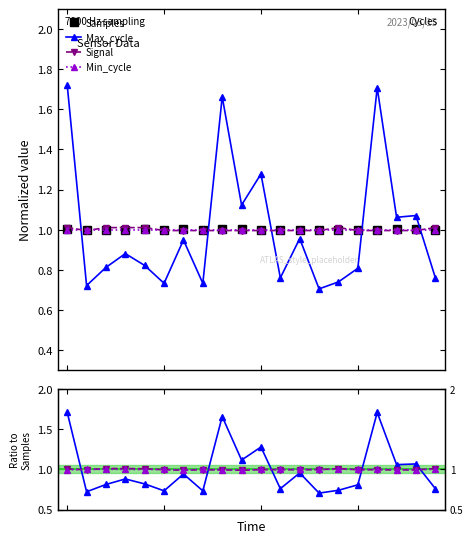

What is the difference between the Max_cycle values at 1 and 2?

0.1